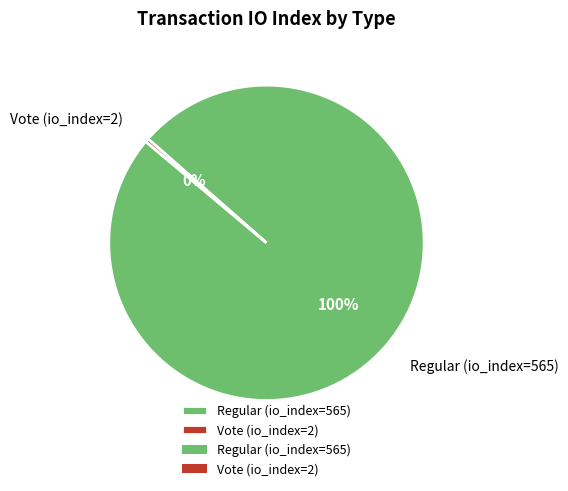

Do Vote (io_index=2) and Regular (io_index=565) together represent more than half of the pie?

Yes